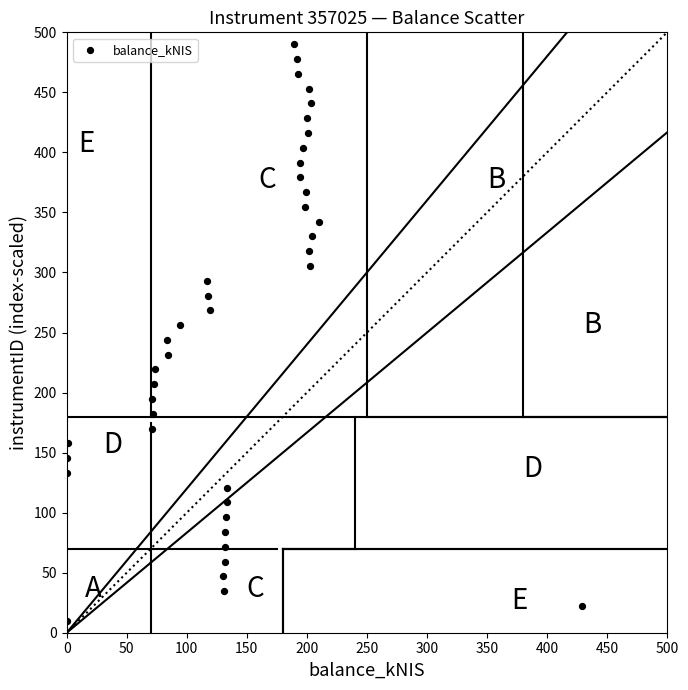

What is the range of X values (max minus min)?

429.2